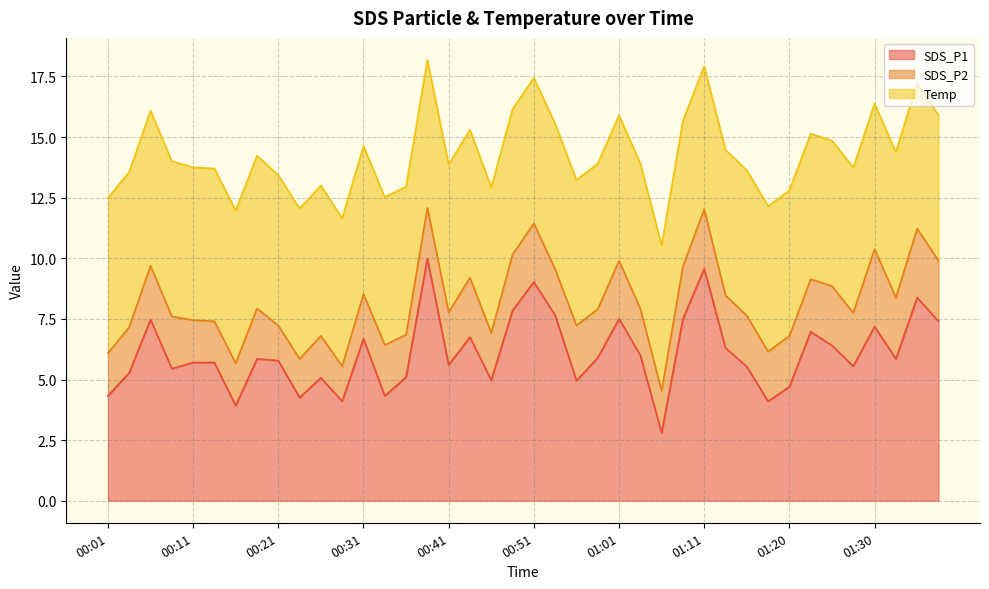

What is the difference between the maximum and minimum values in the SDS_P1 series?

7.2